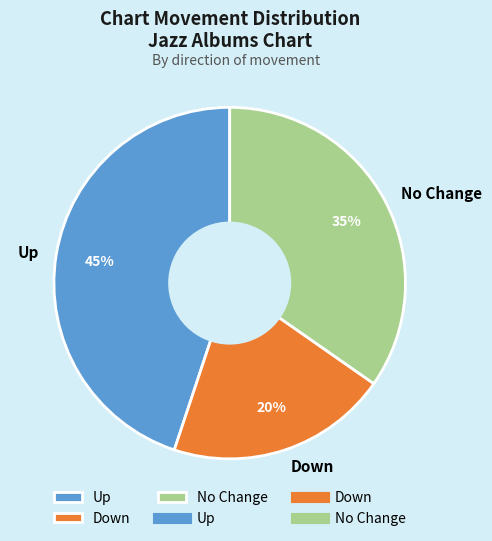

The Up slice represents 45% of the pie. True or false?

True